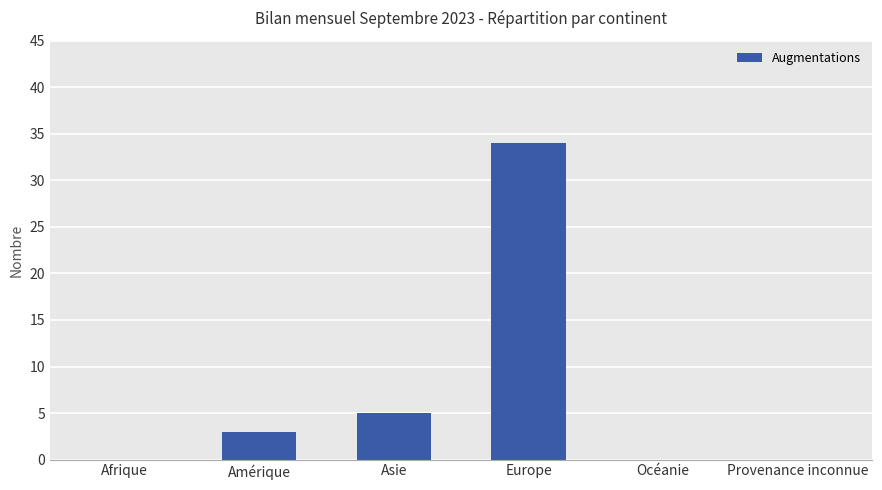

Which label corresponds to the largest value in the chart?

Europe